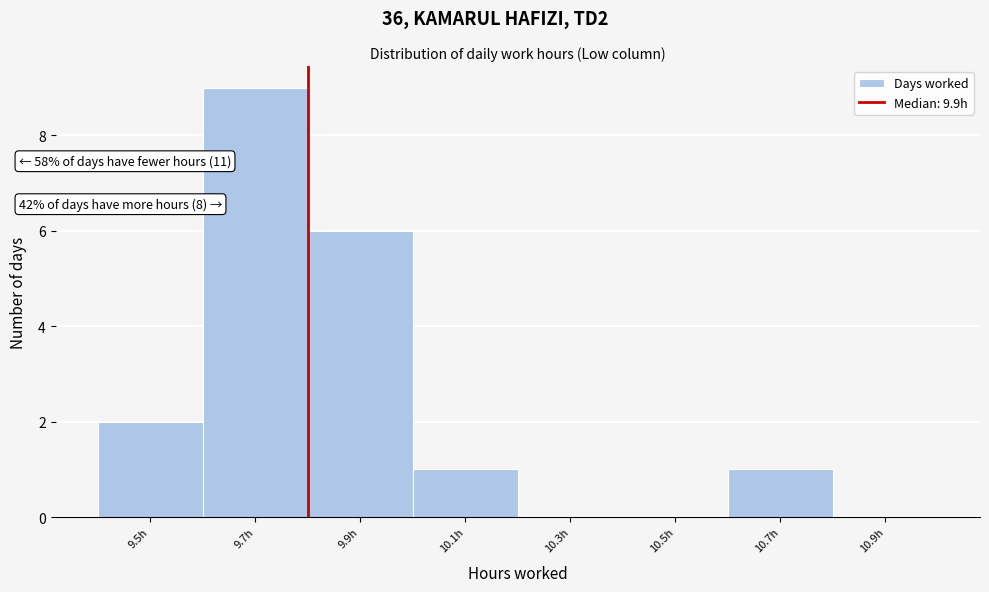

Reading left to right, transcribe all the data shown in this chart.

9.5h=2	9.7h=9	9.9h=6	10.1h=1	10.3h=0	10.5h=0	10.7h=1	10.9h=0